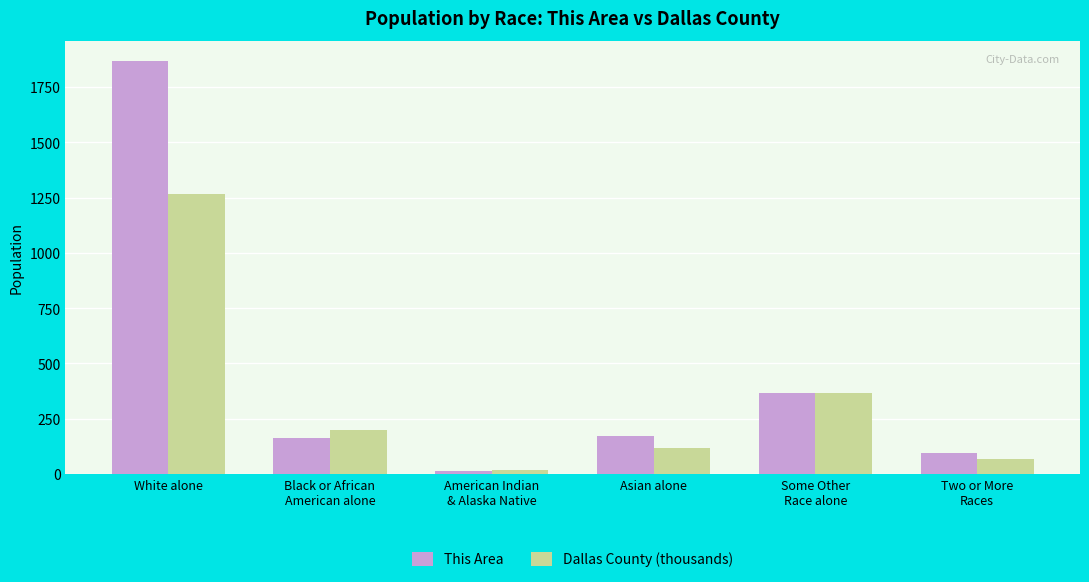

Is it true that Dallas County (thousands) equals 596.6 at White alone?

False